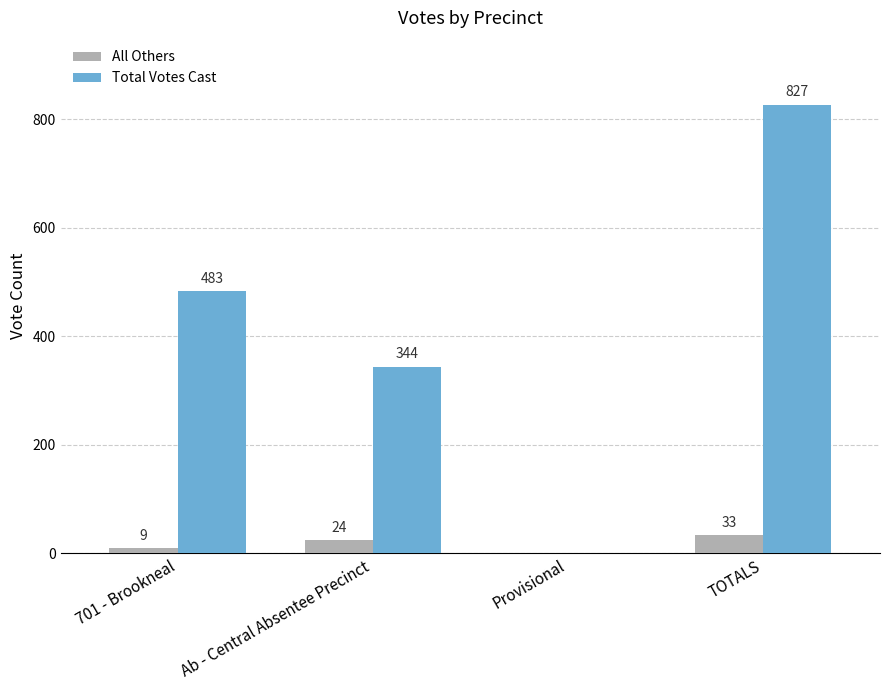

How many values in All Others are above zero?

3